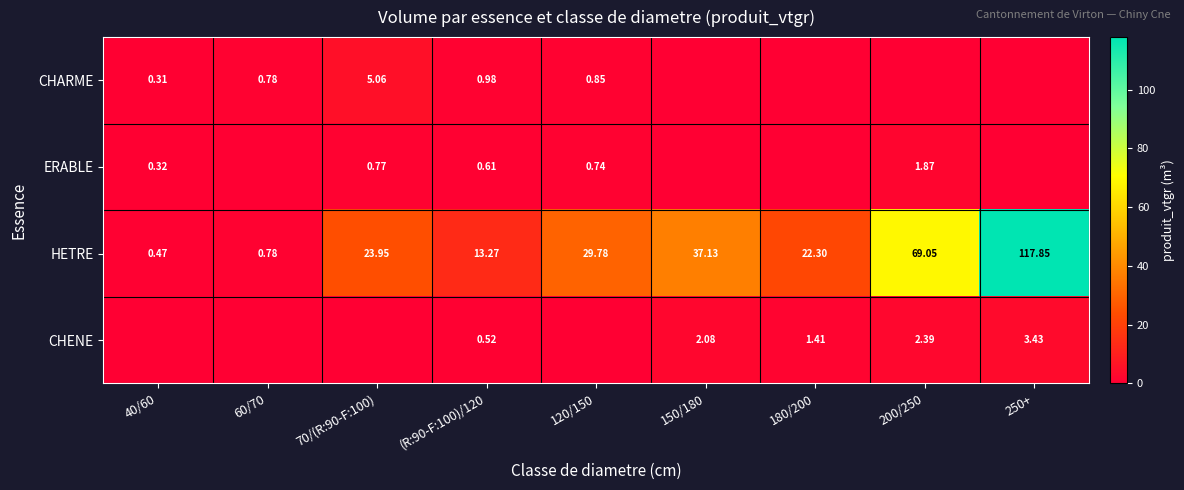

Is the value of HETRE at 70/(R:90-F:100) greater than the value of ERABLE at 40/60?

Yes